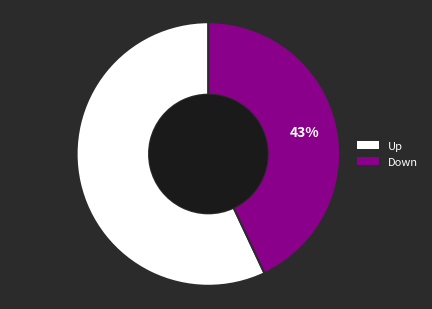

How many segments does this pie chart have?

2